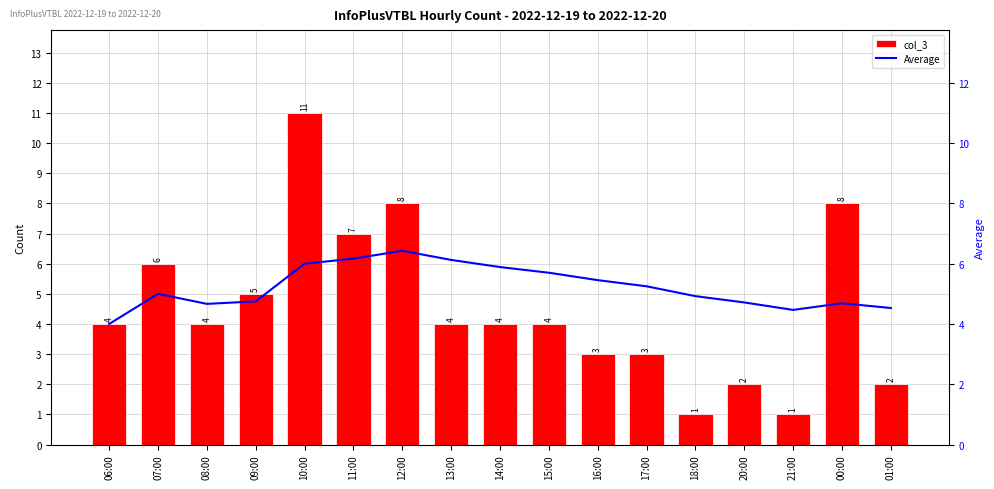

What is the total value across all series at 06:00?

8.0